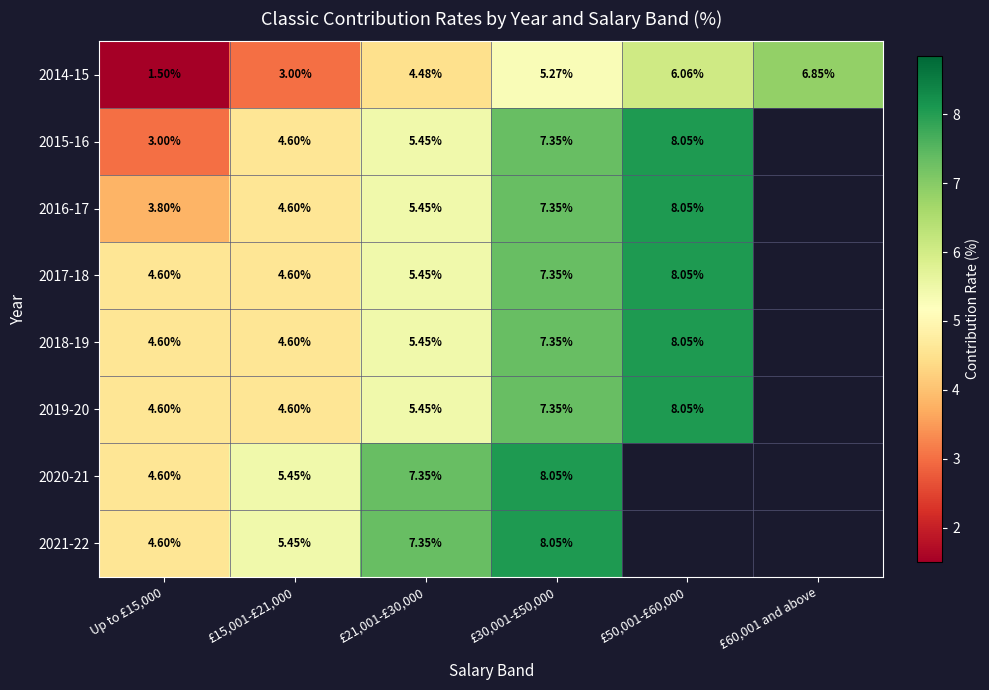

What value does the 2017-18 series have at £21,001-£30,000?

5.5